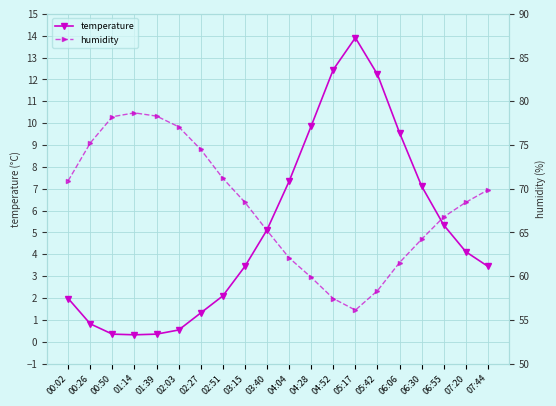

How many data points does each series have?

20